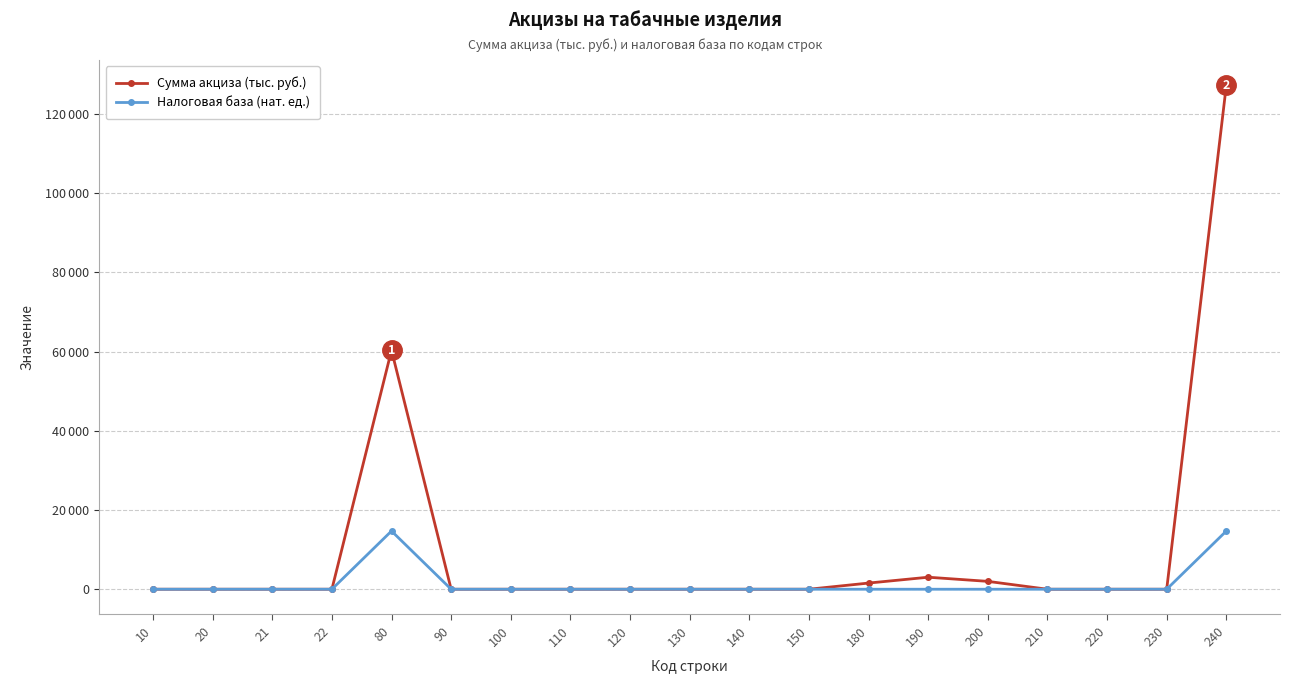

Is it true that Налоговая база (нат. ед.) equals 0 at 150?

True